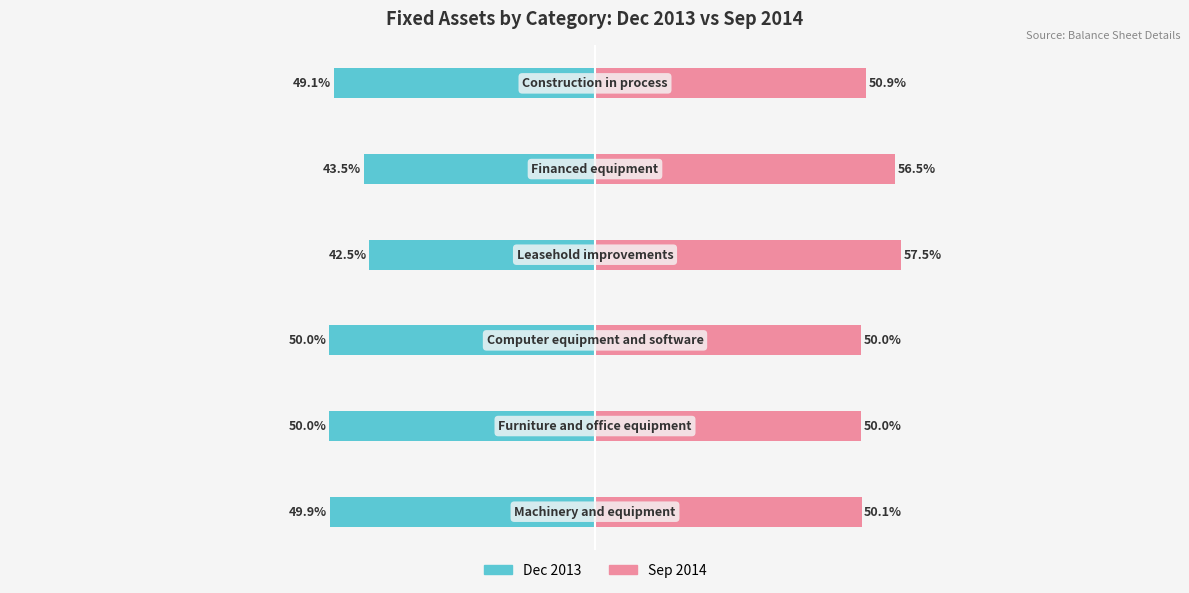

What are all the series names shown in the legend?

Dec 2013, Sep 2014